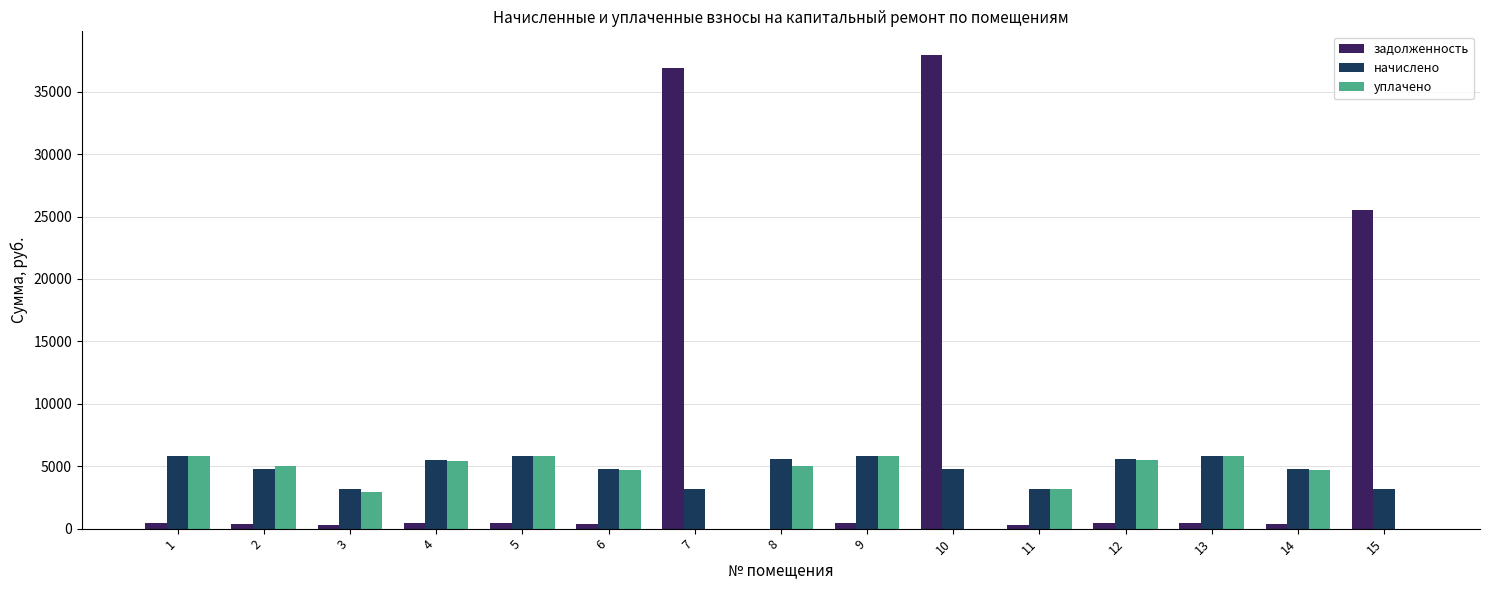

What is the total value across all series at 11?

6621.7